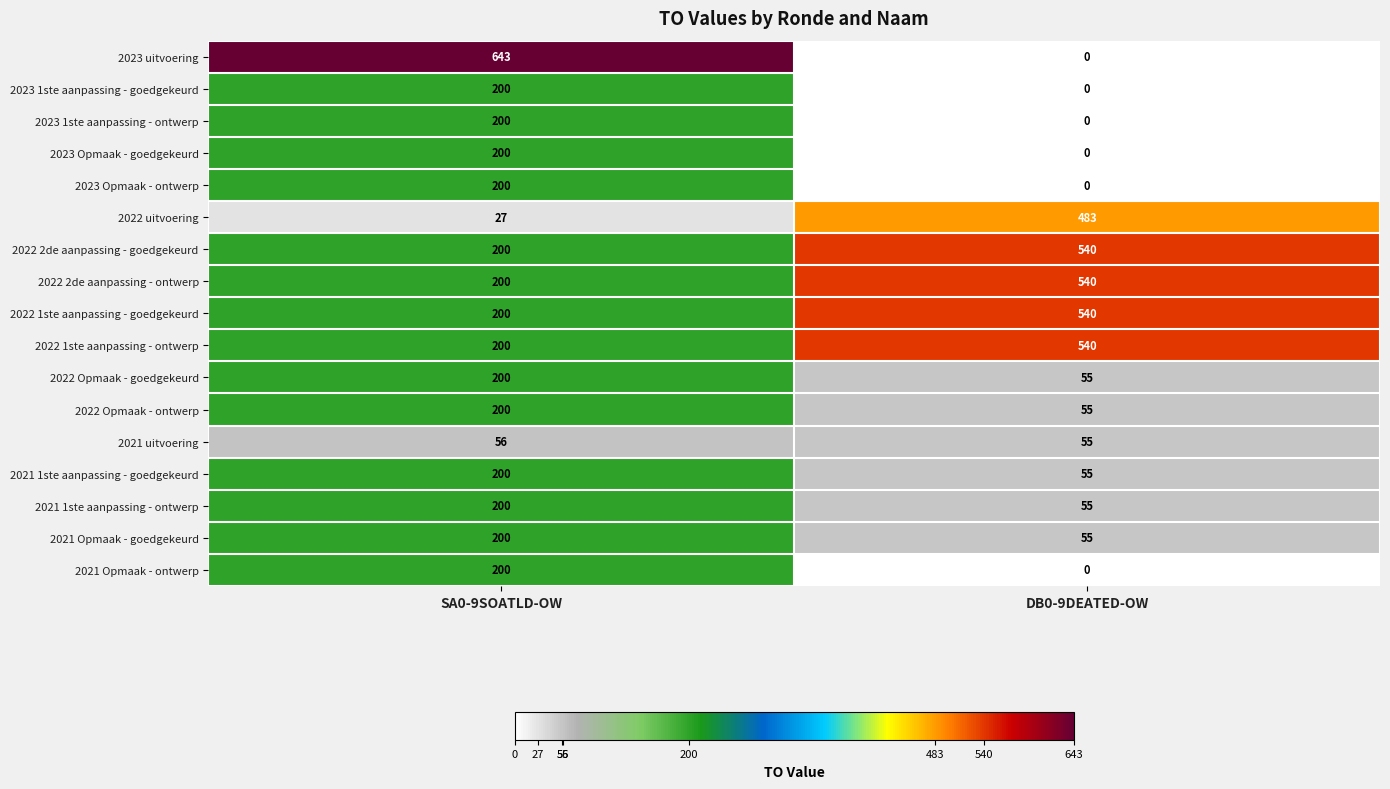

What is the sum of all 2022 Opmaak - ontwerp values?

255